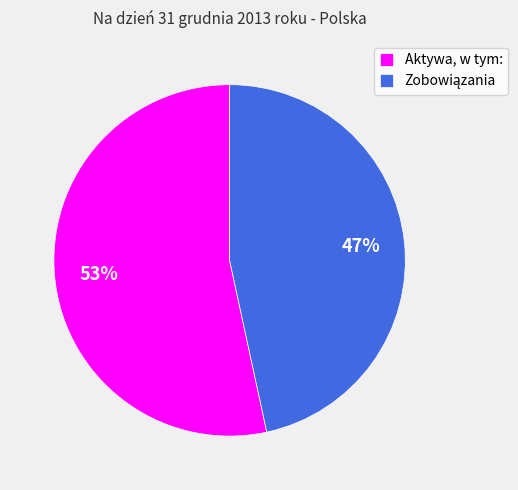

Is there a majority slice in this chart?

Yes